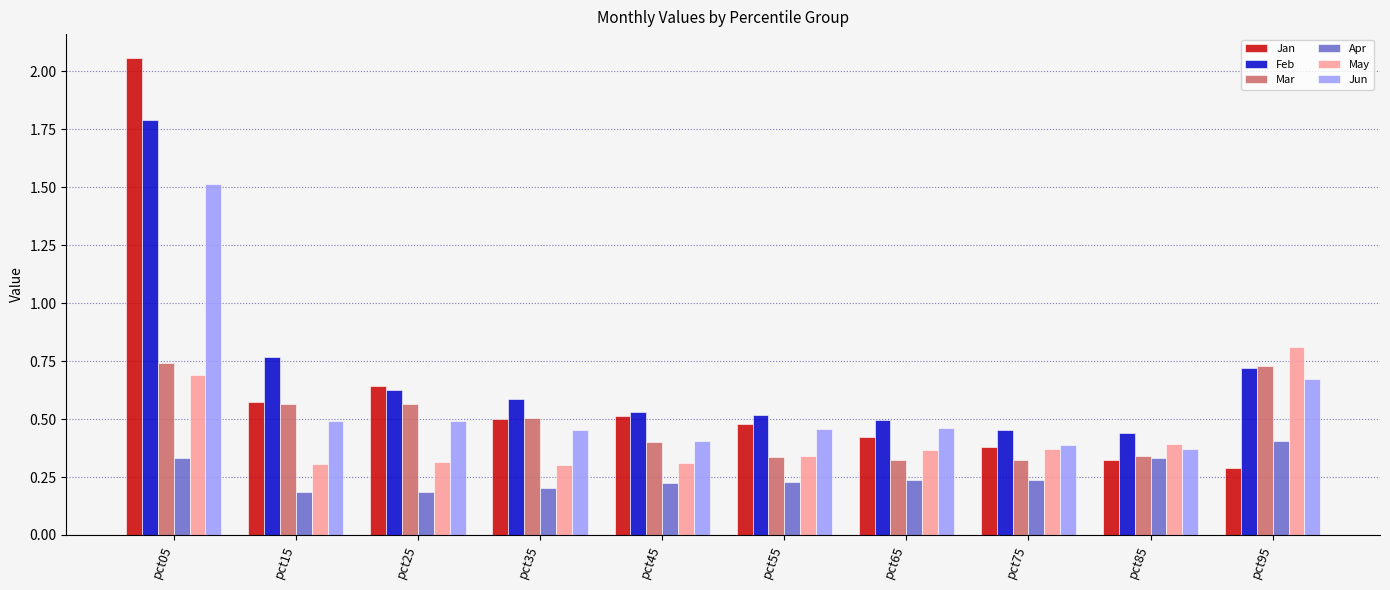

Which series has the largest range (max minus min)?

Jan